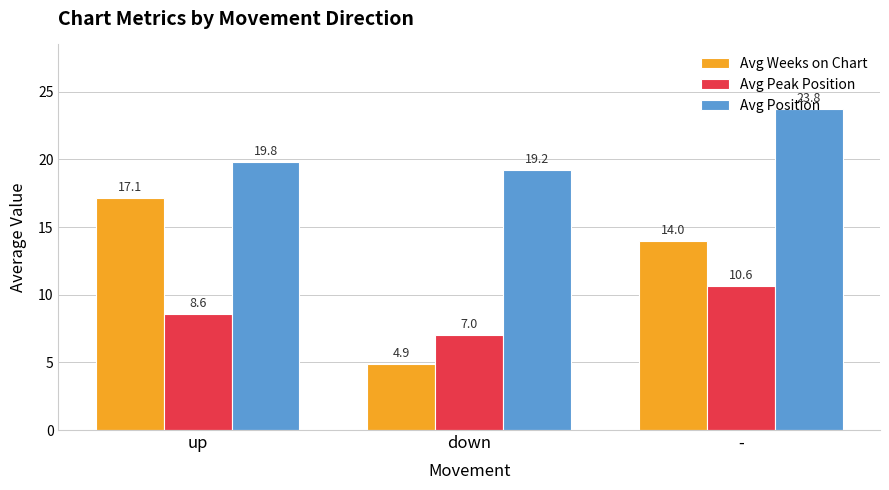

Where does the Avg Peak Position series first go above 8?

up